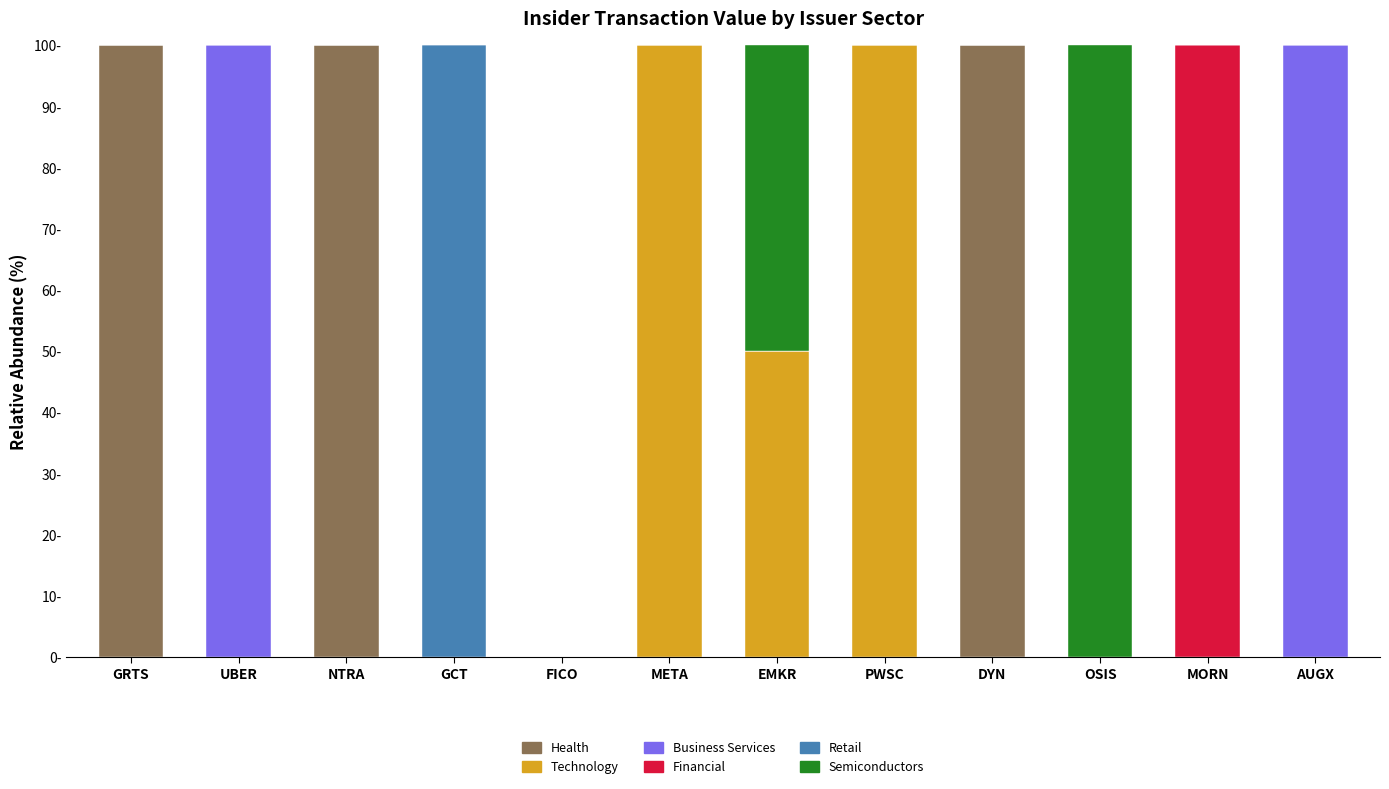

List the labels in order of Semiconductors value, largest first.

OSIS, EMKR, GRTS, UBER, NTRA, GCT, FICO, META, PWSC, DYN, MORN, AUGX